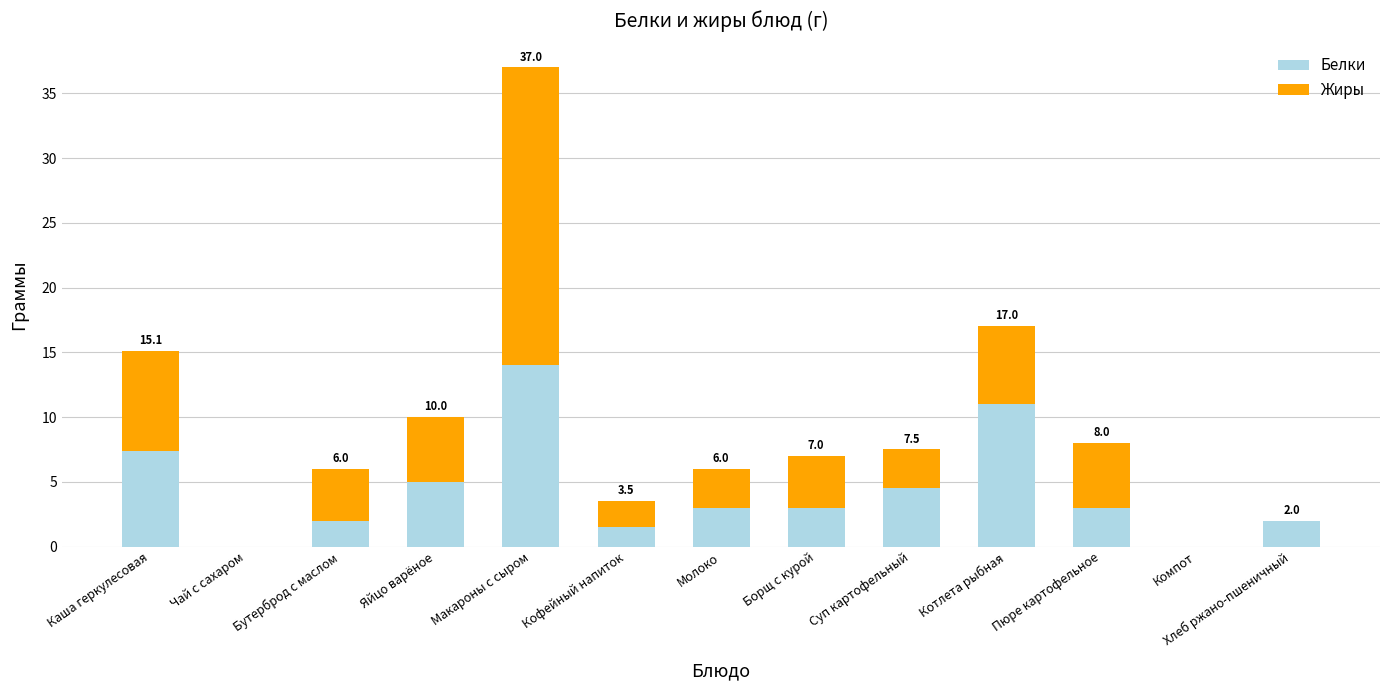

At which category is the sum across all series the highest?

Макароны с сыром